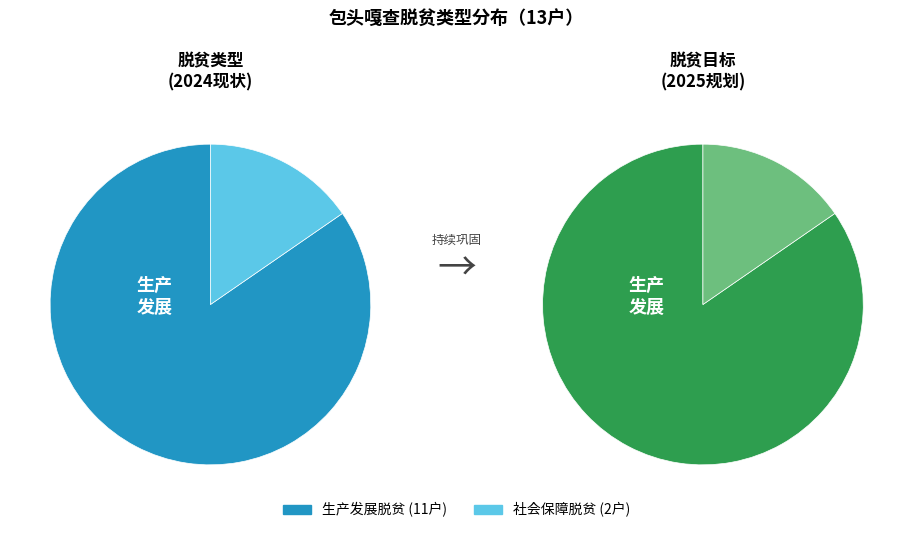

How many segments does this pie chart have?

2